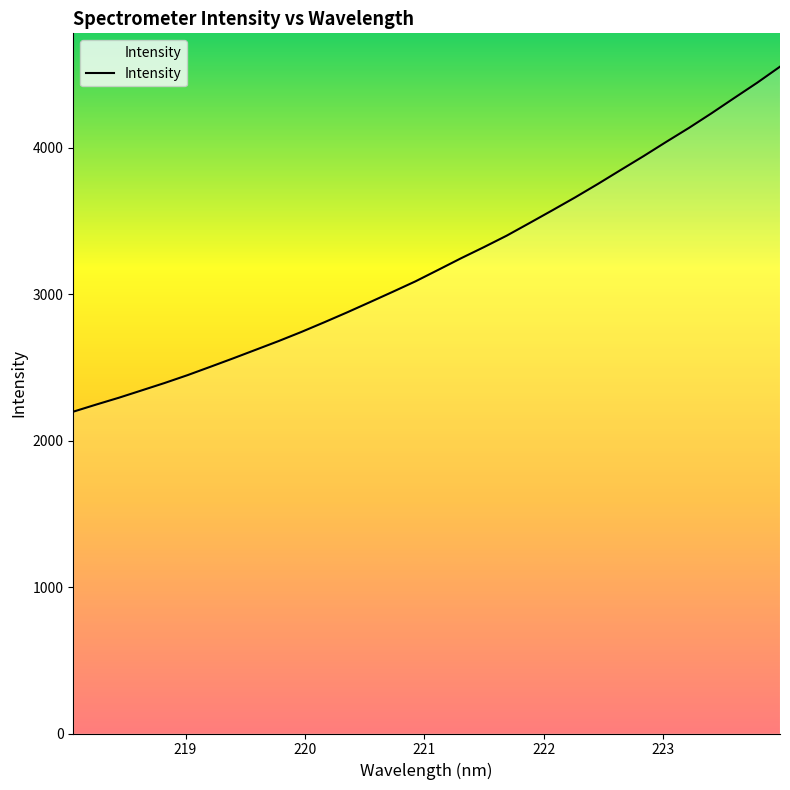

What is the difference between the maximum and minimum values?

2356.5